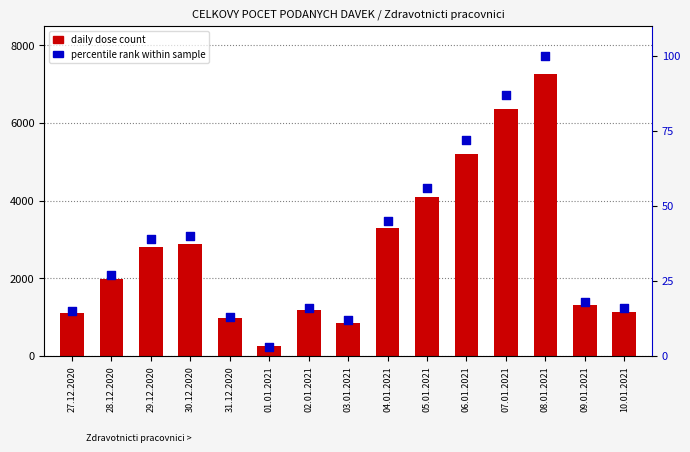

At how many categories does at least one series exceed 4249?

3